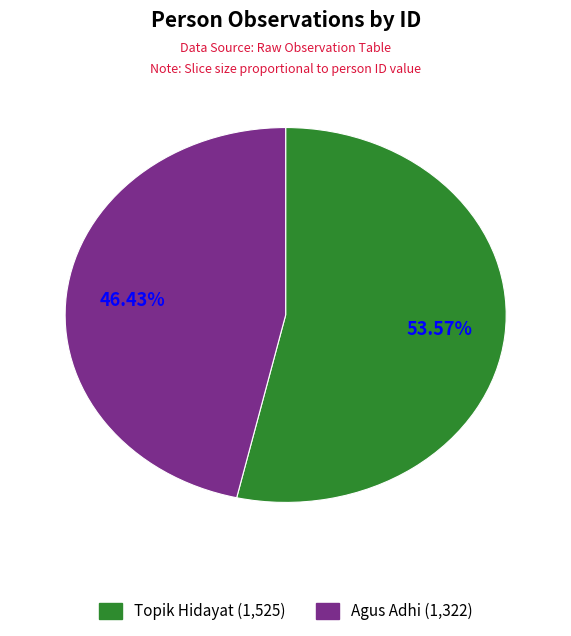

What is the ratio of the value at Agus Adhi to the value at Topik Hidayat?

0.9